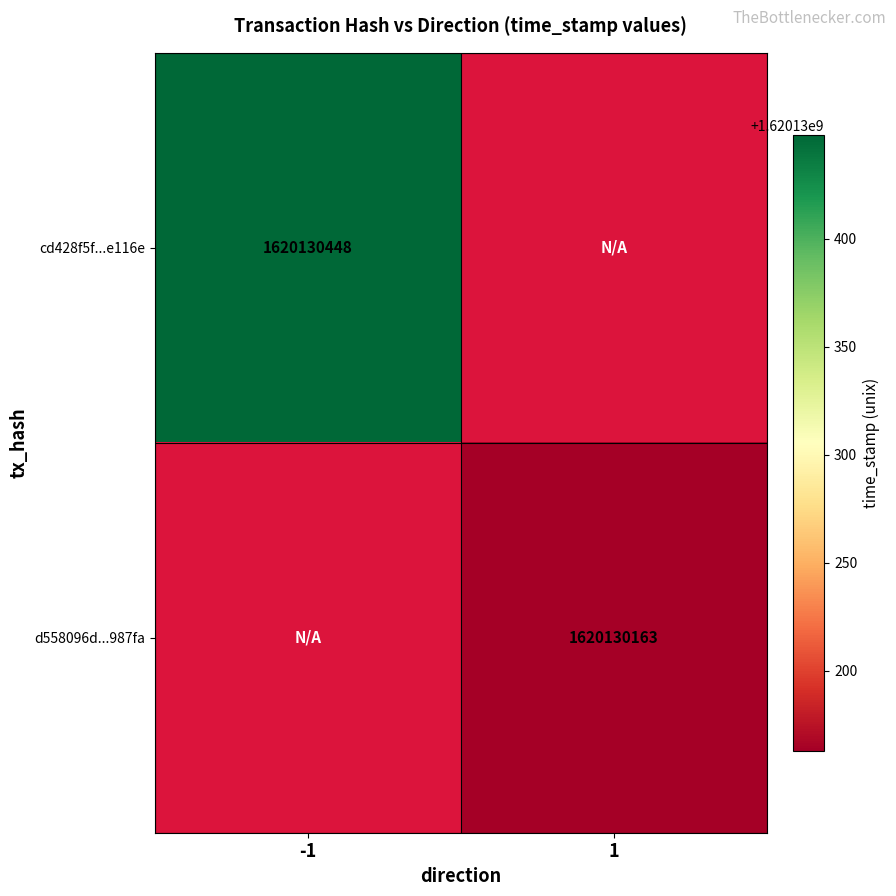

Is the value of cd428f5f5c52b36e4a5f9767054ed5fb32e116e at direction_-1 greater than the value of d558096d1d6c6a6bd54368074788e864d0987fa at direction_1?

Yes